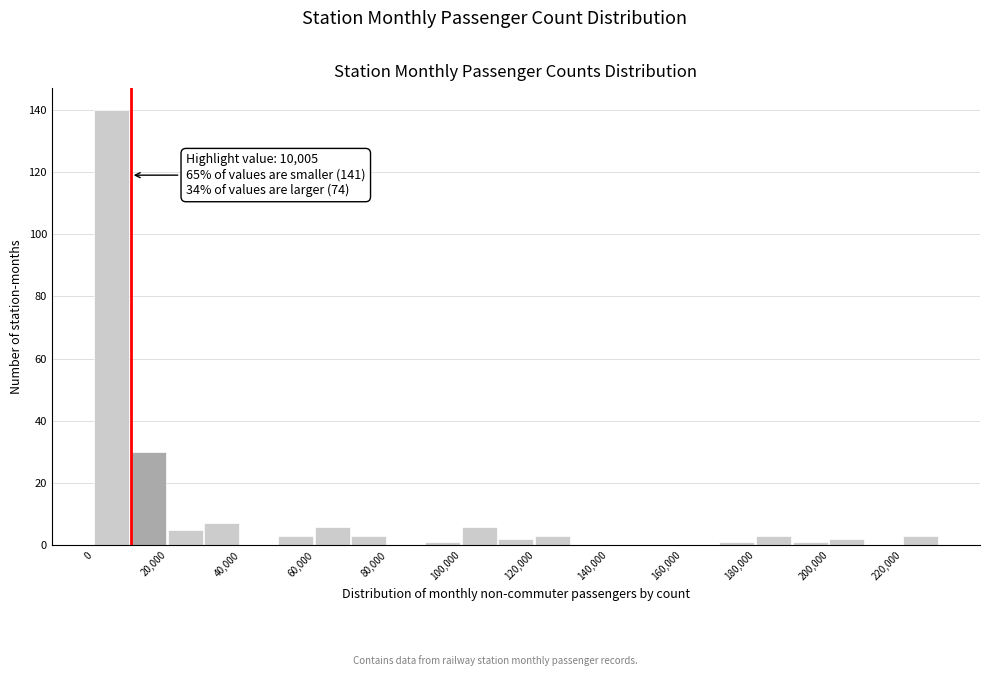

Which range on the x-axis has the tallest bar?

0 to 10000